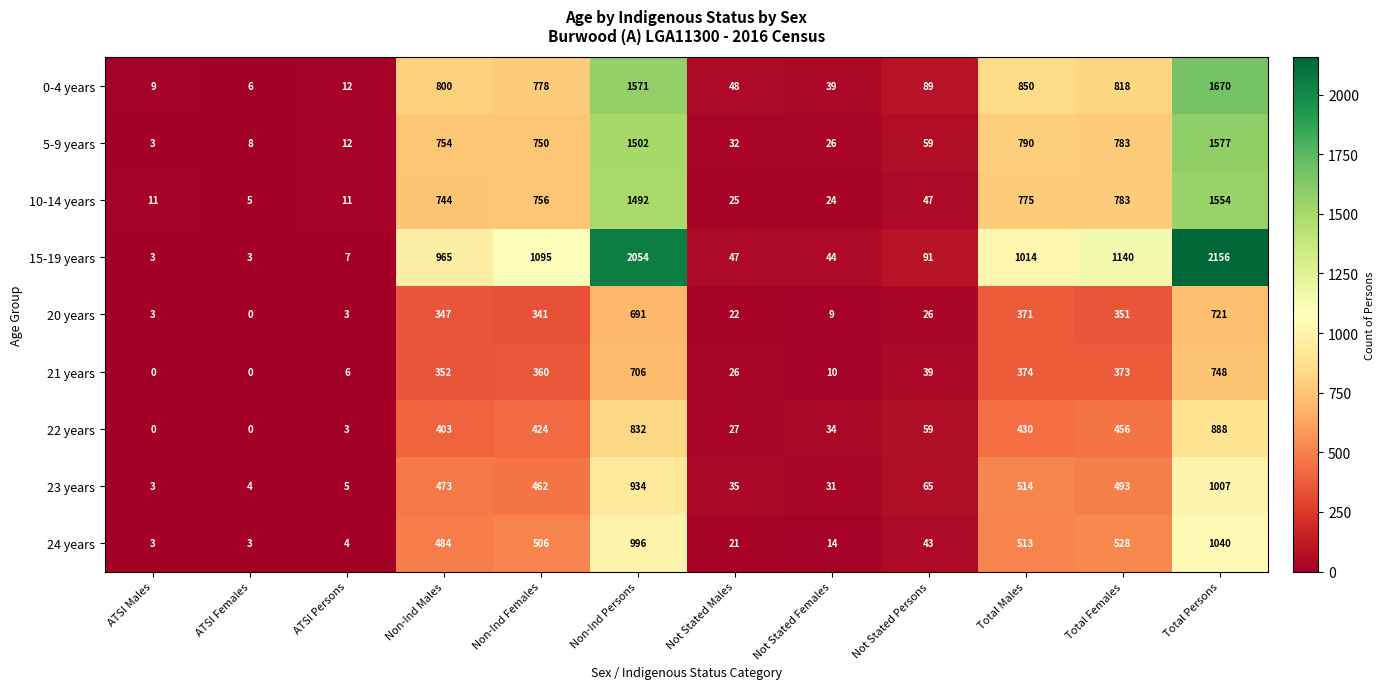

Which category has the highest value across all series?

Total Persons